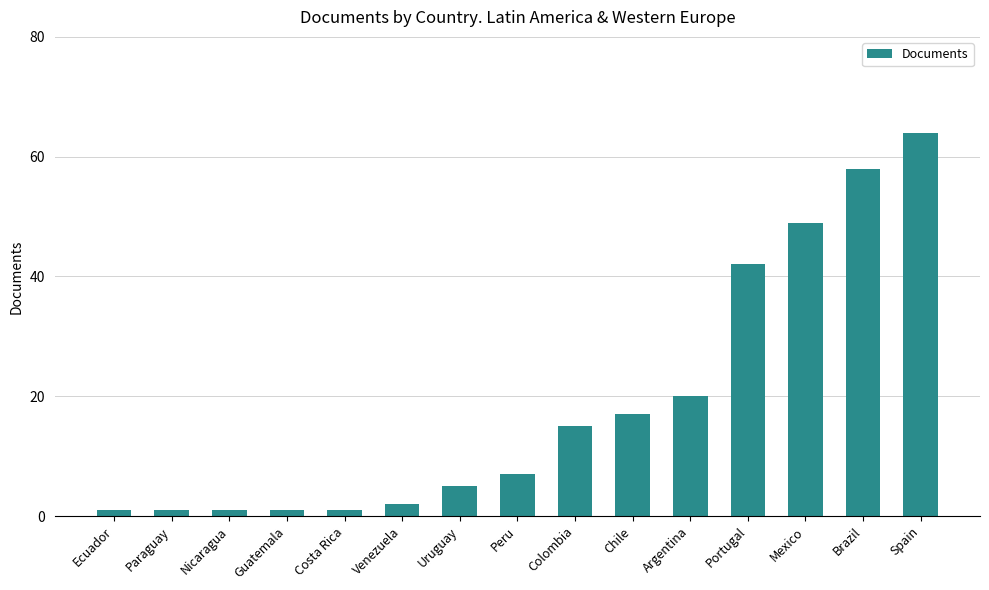

True or false: the data shows 65 at Portugal.

False